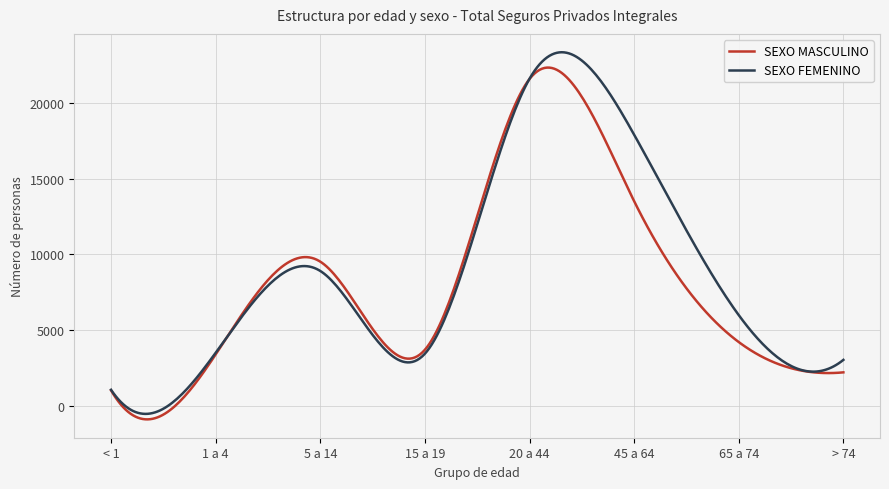

What is the maximum value for SEXO FEMENINO?

23338.9